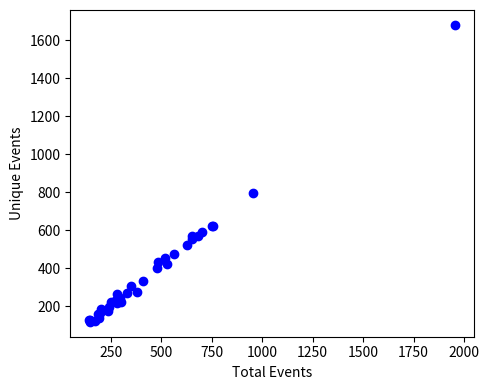

What Y value in the scatter plot is closest to 899?

795